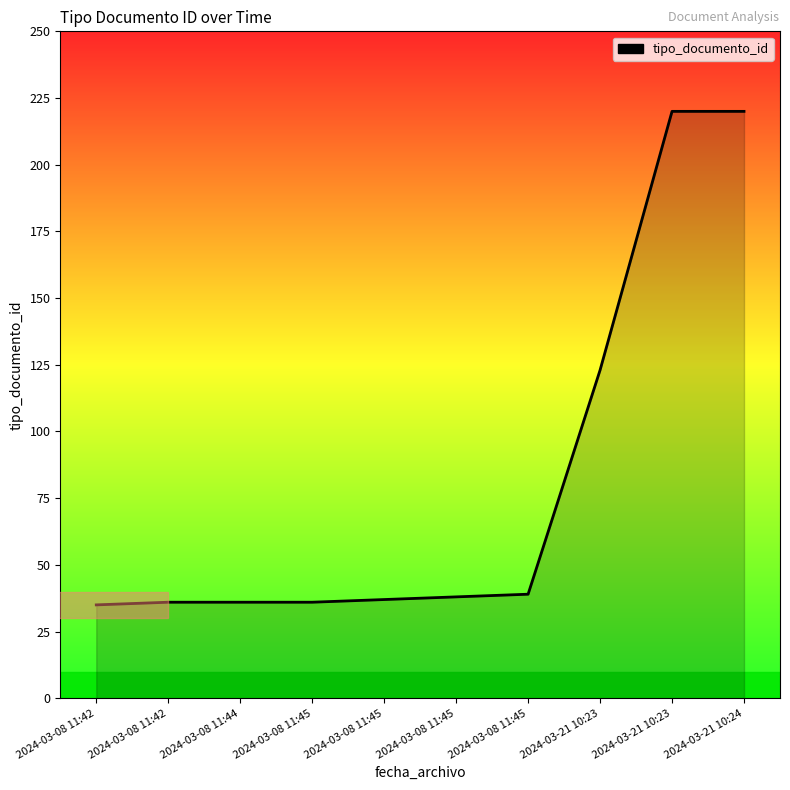

True or false: there are more than 2 points higher than both neighbors.

False